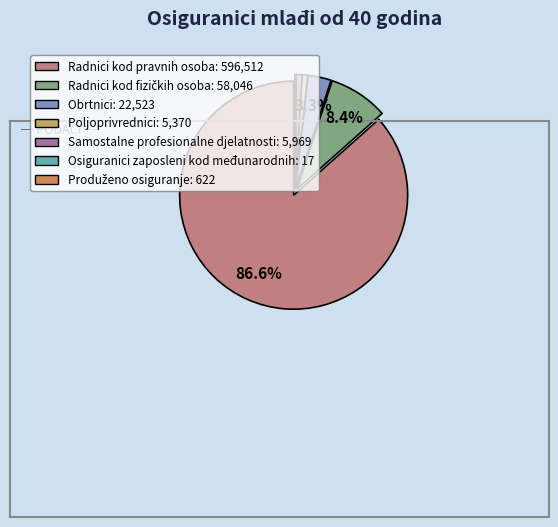

To the nearest percent, what percentage of the pie is Radnici kod fizičkih osoba?

8%